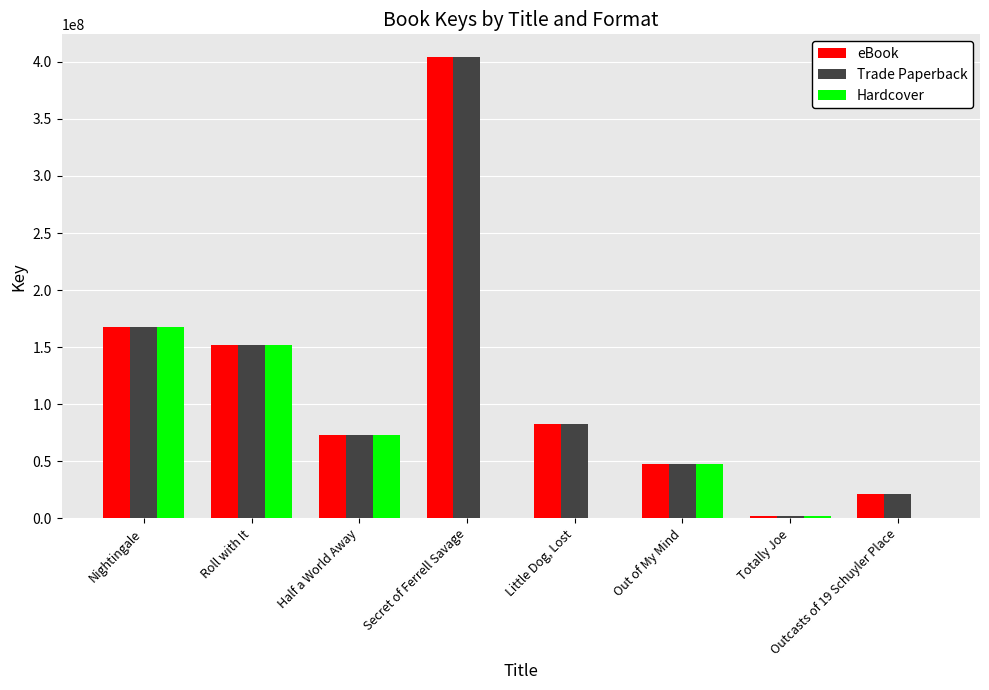

At which category is the sum across all series the highest?

Secret of Ferrell Savage